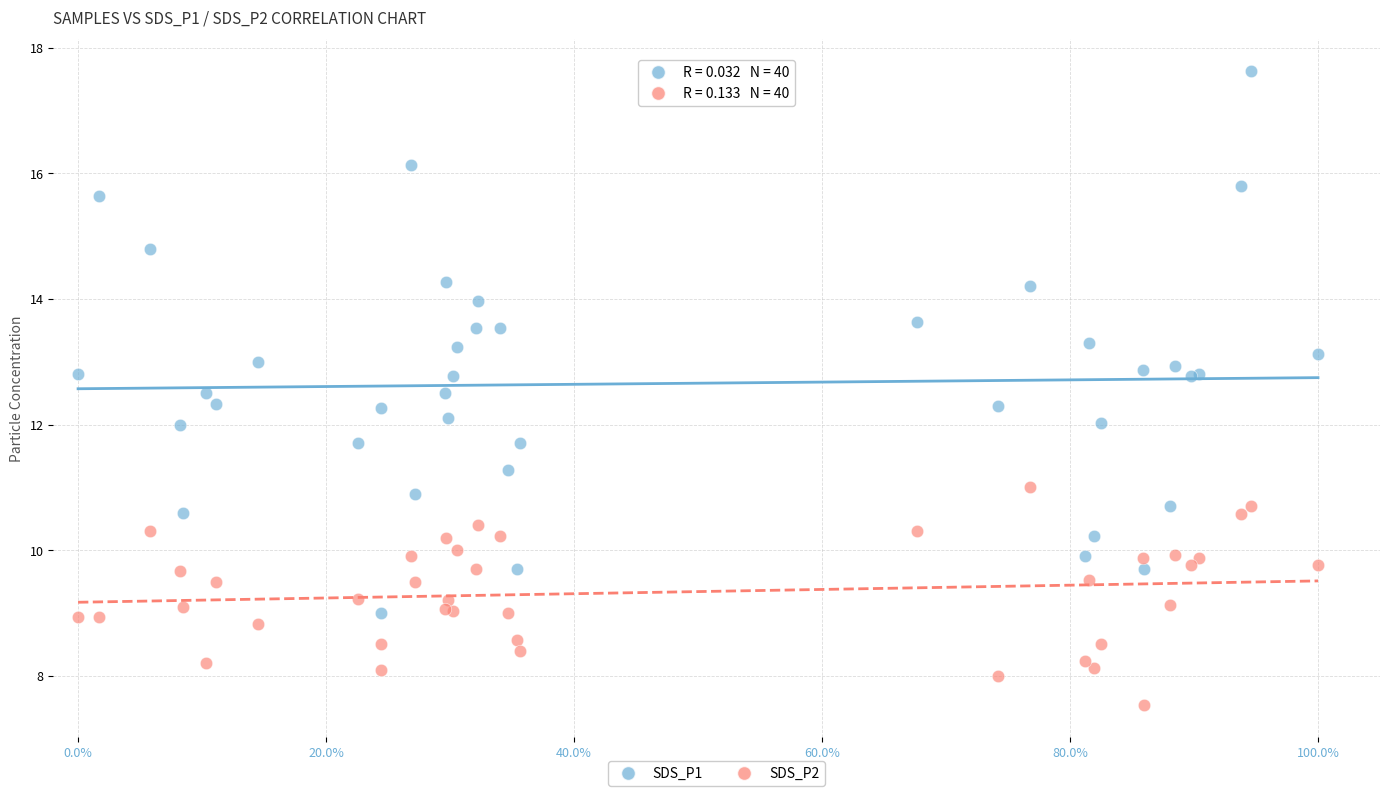

What is the X range (max minus min) for the scatter plot?

1.0